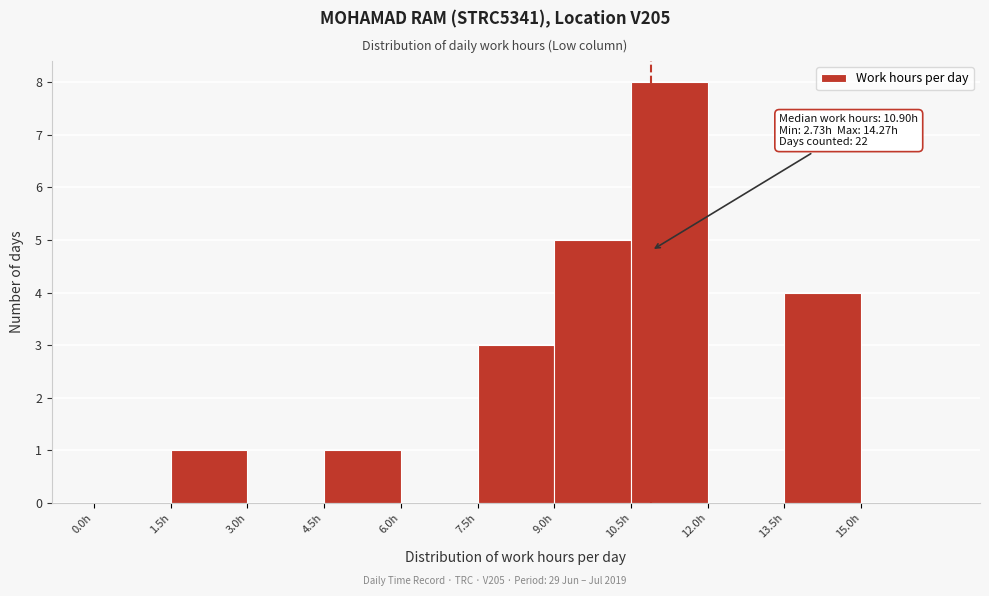

Which range on the x-axis has the tallest bar?

10.5 to 12.0